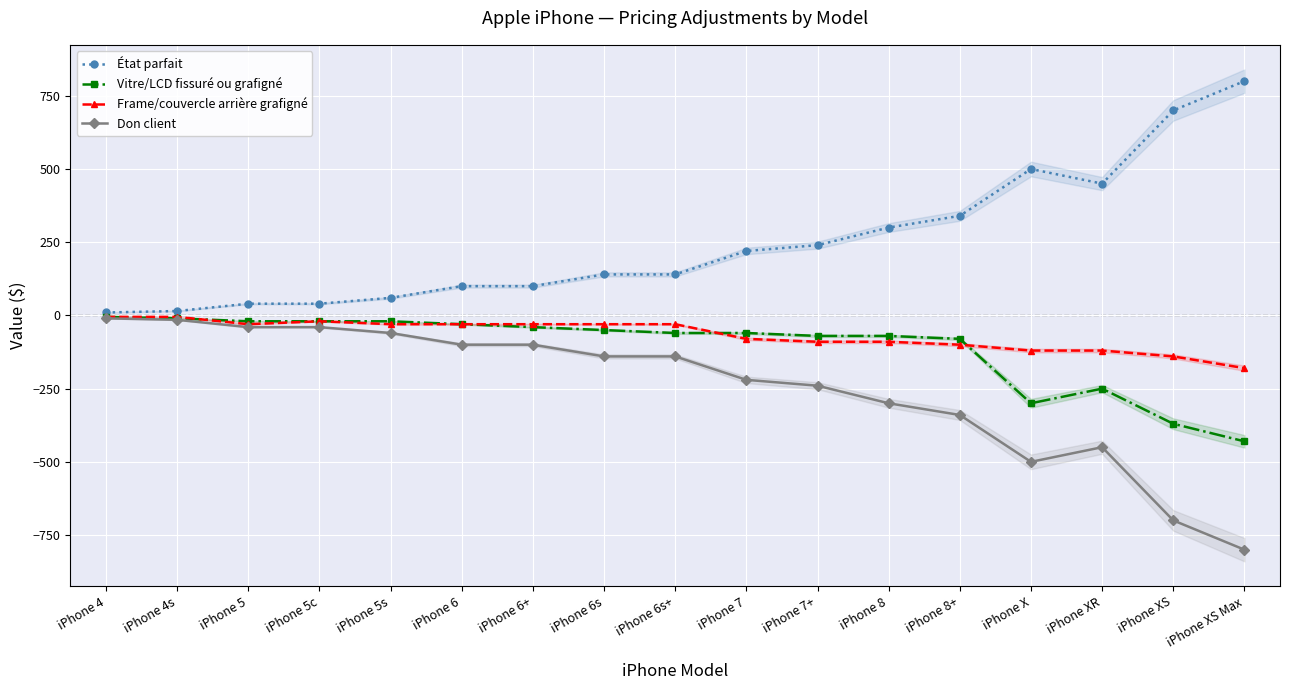

Count the number of data series in this chart.

4